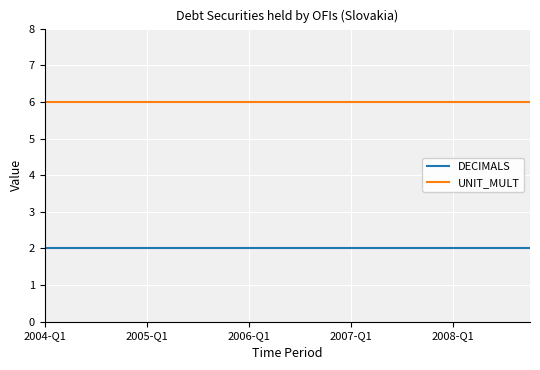

What are all the series names shown in the legend?

DECIMALS, UNIT_MULT